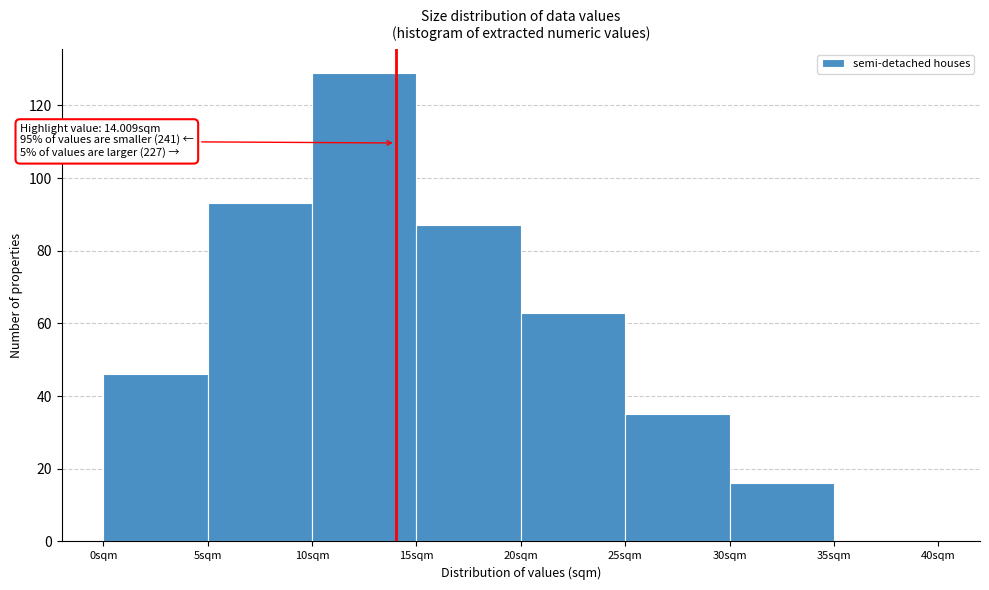

Over which range of the x-axis is the bar tallest?

10 to 15